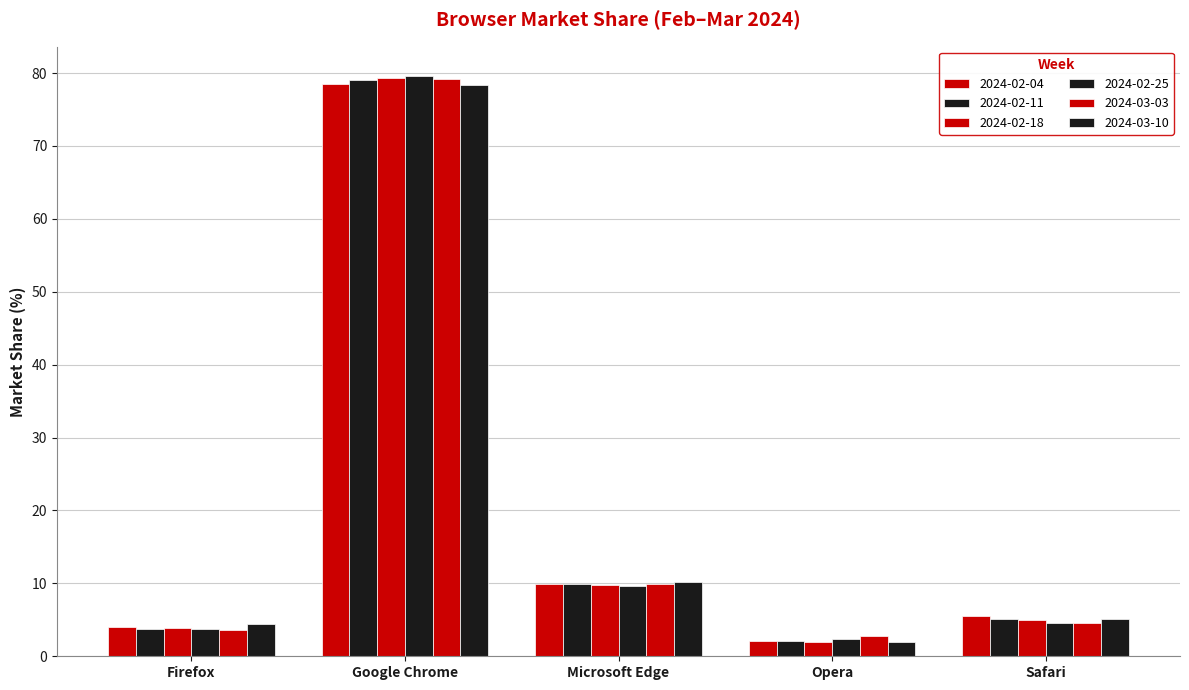

Are the bars horizontal?

No